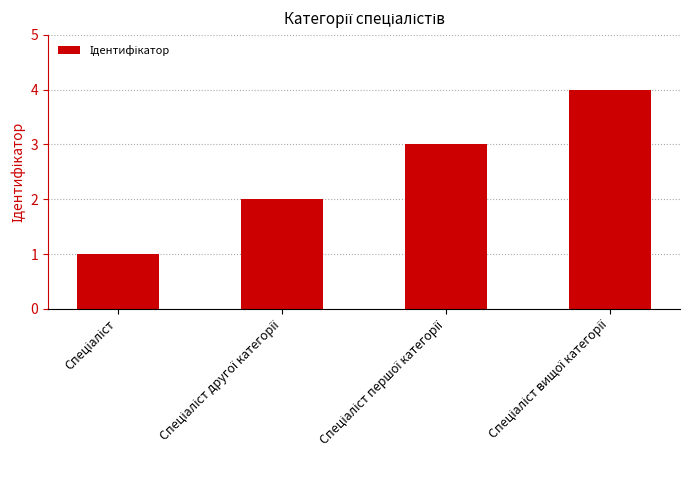

What is the sum of all values?

10